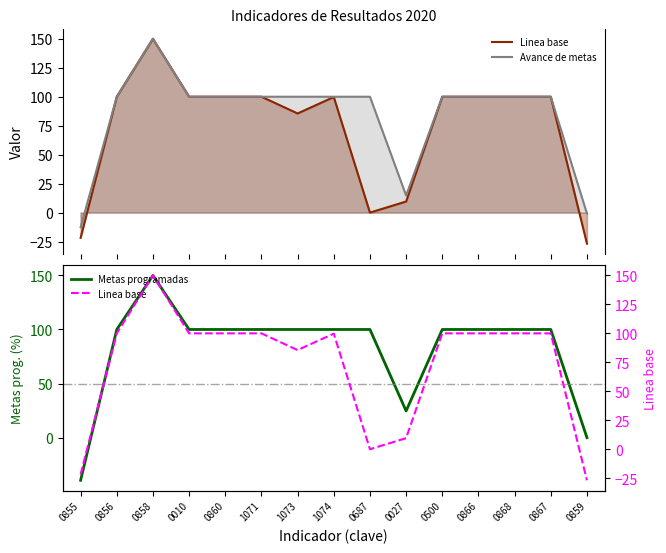

Where is Metas programadas nearest to the value 55?

0027